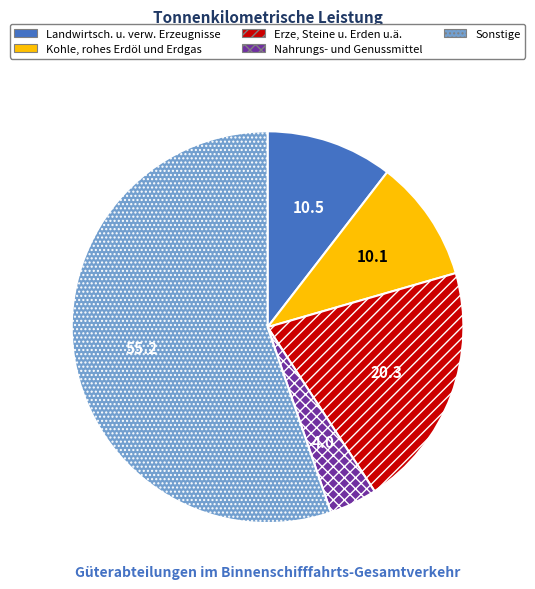

True or false: Sonstige accounts for 55% of the total.

True